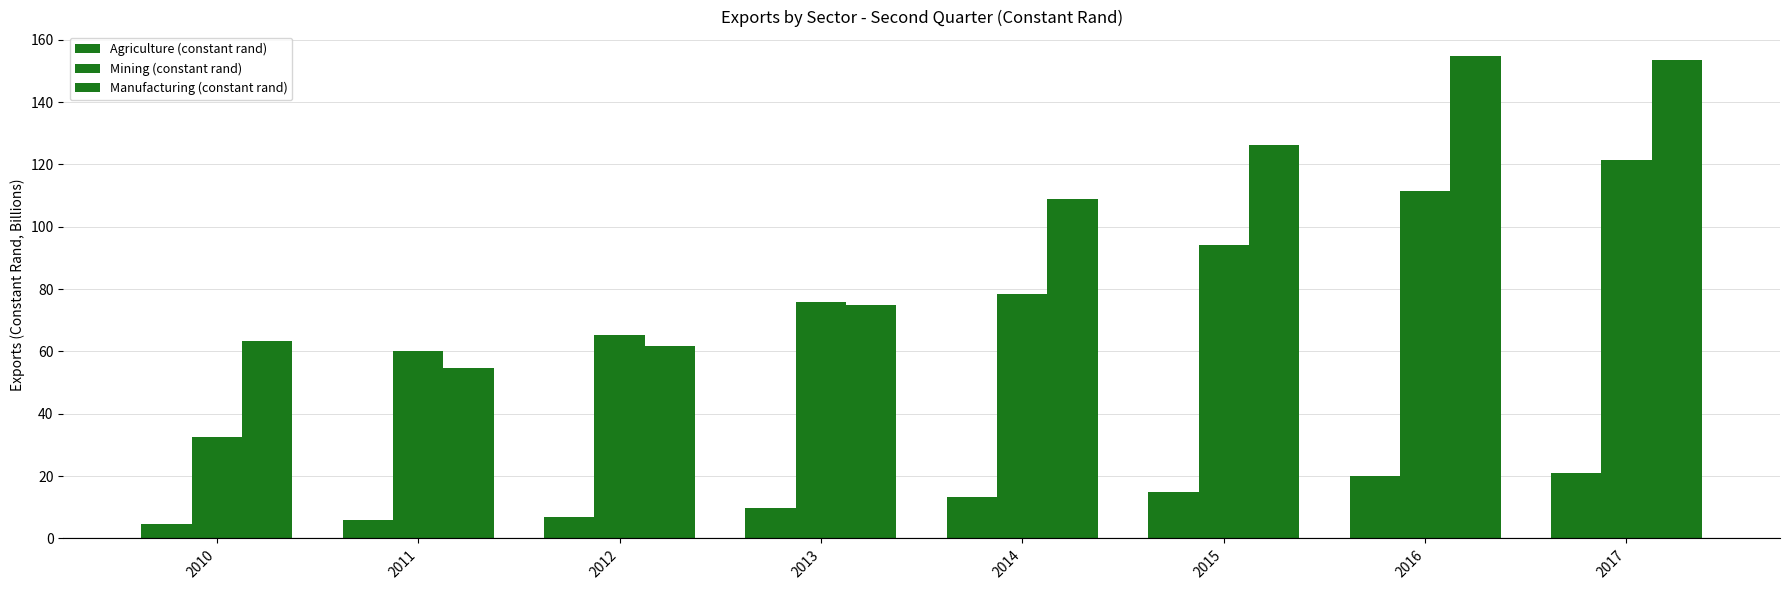

Is the value of Agriculture (constant rand) at 2011 greater than the value of Manufacturing (constant rand) at 2014?

No